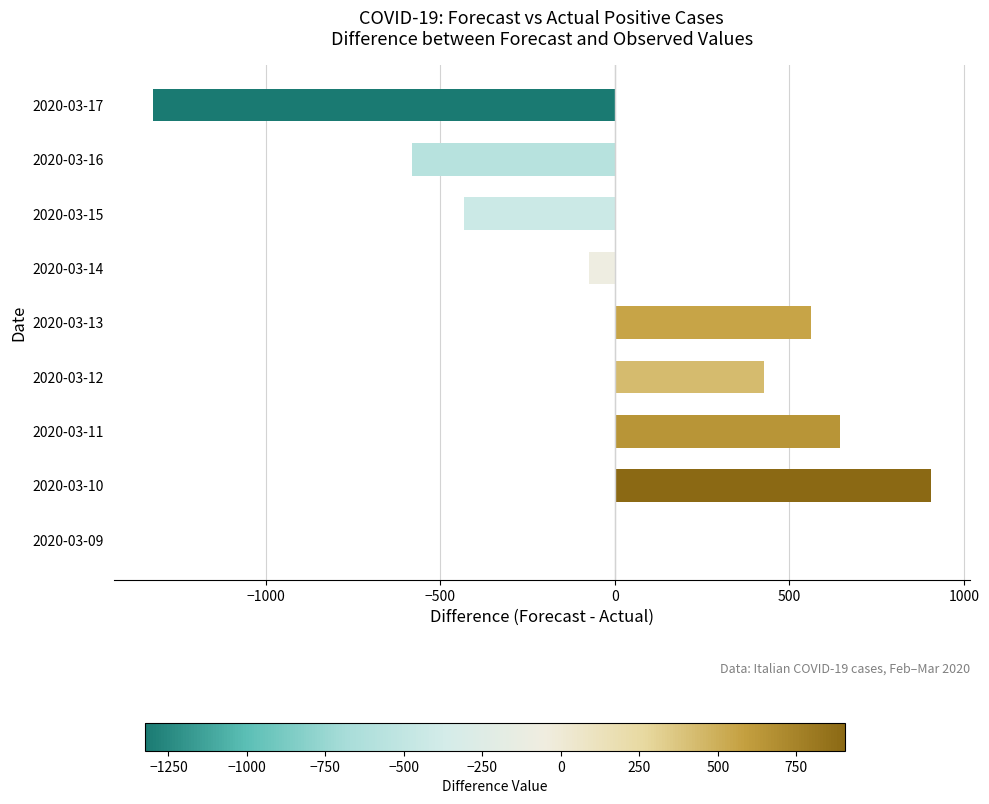

Which has a higher value, 2020-03-10 or 2020-03-12?

2020-03-10